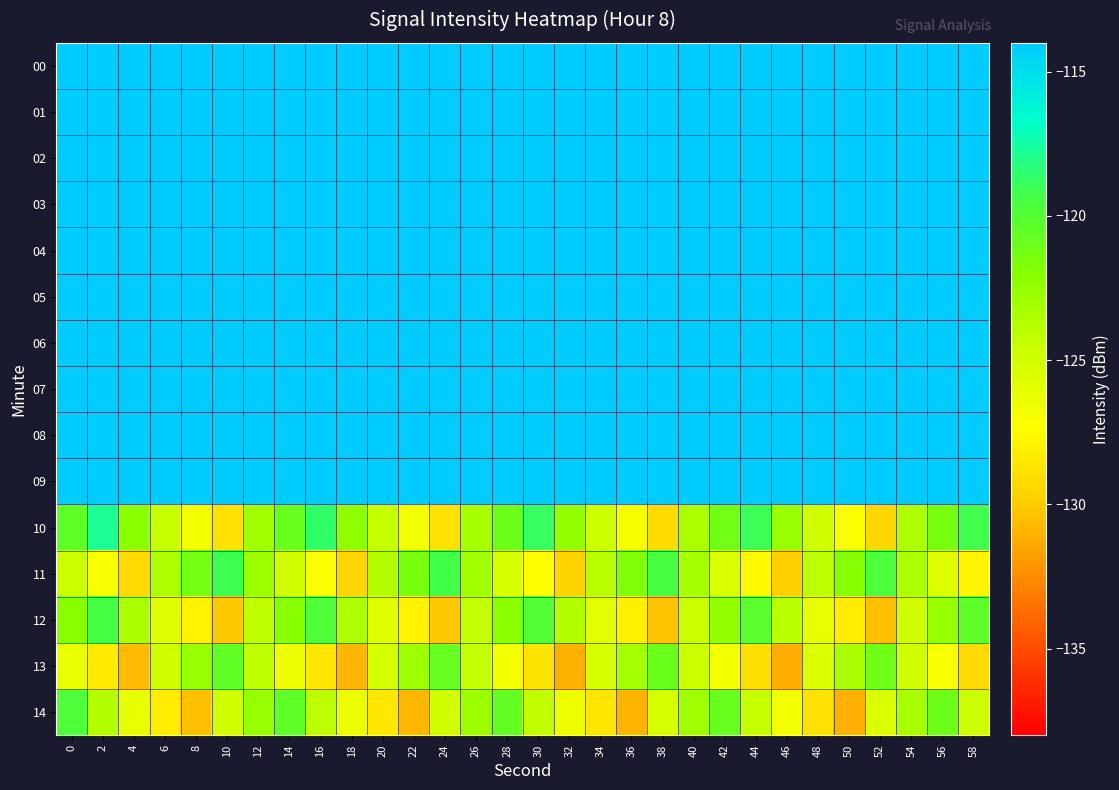

What is the smallest value displayed?

-131.2